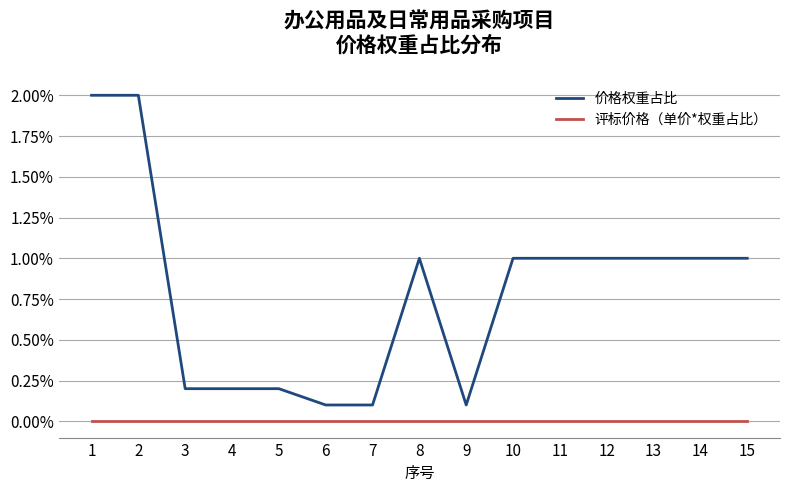

At which category is the sum across all series the highest?

1